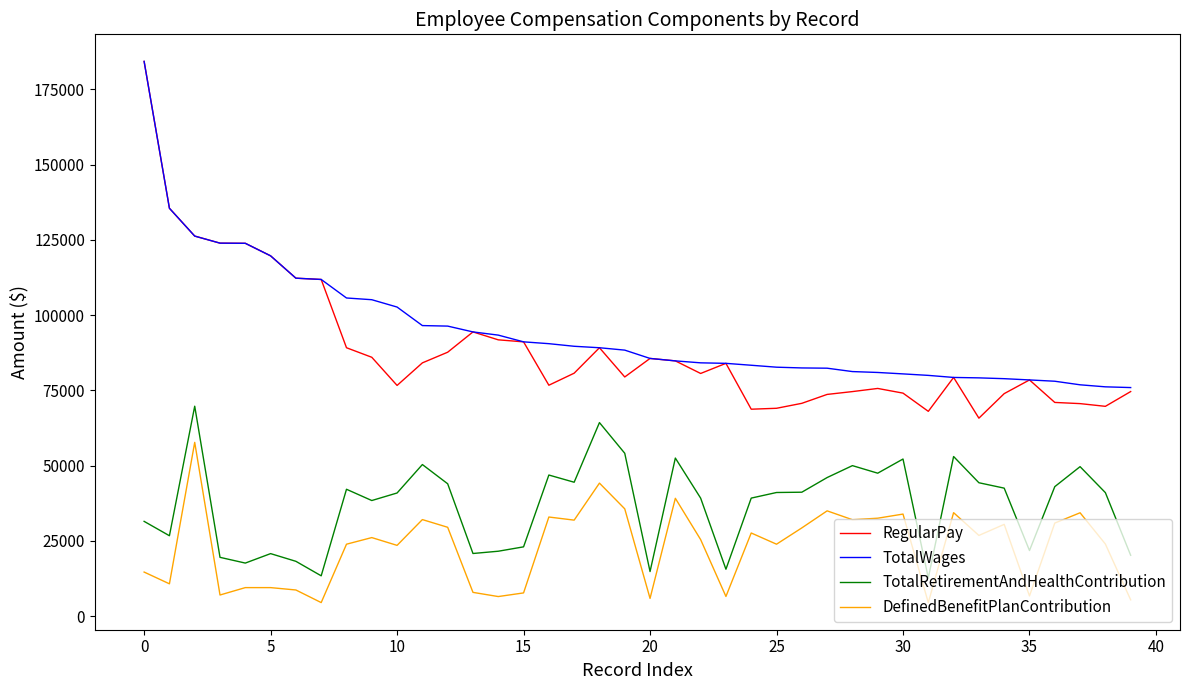

Which series has the widest spread of values?

RegularPay